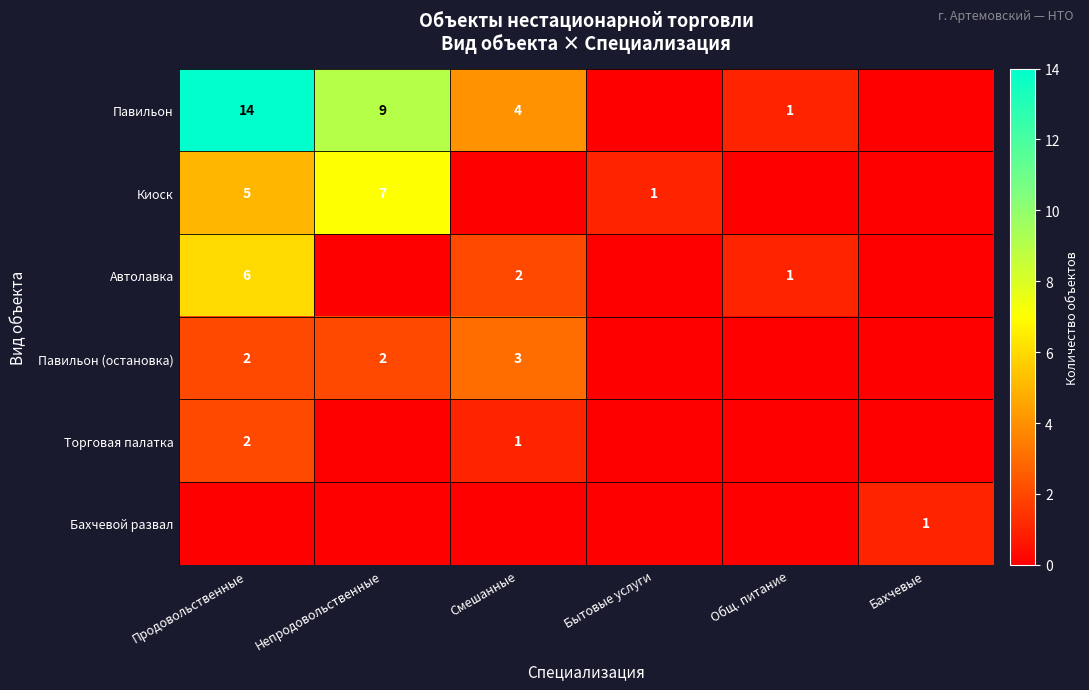

At which category is the sum across all series the highest?

Продовольственные